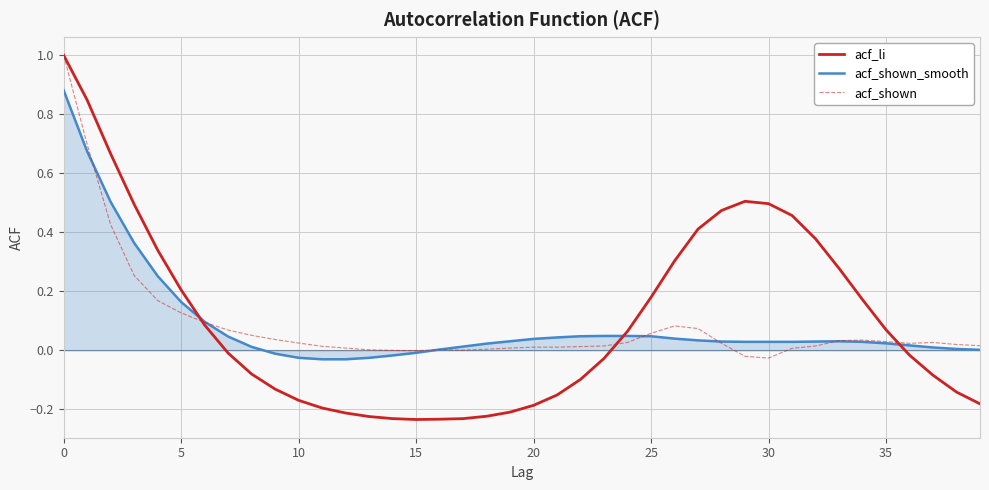

How many negative values does the acf_li series have?

21